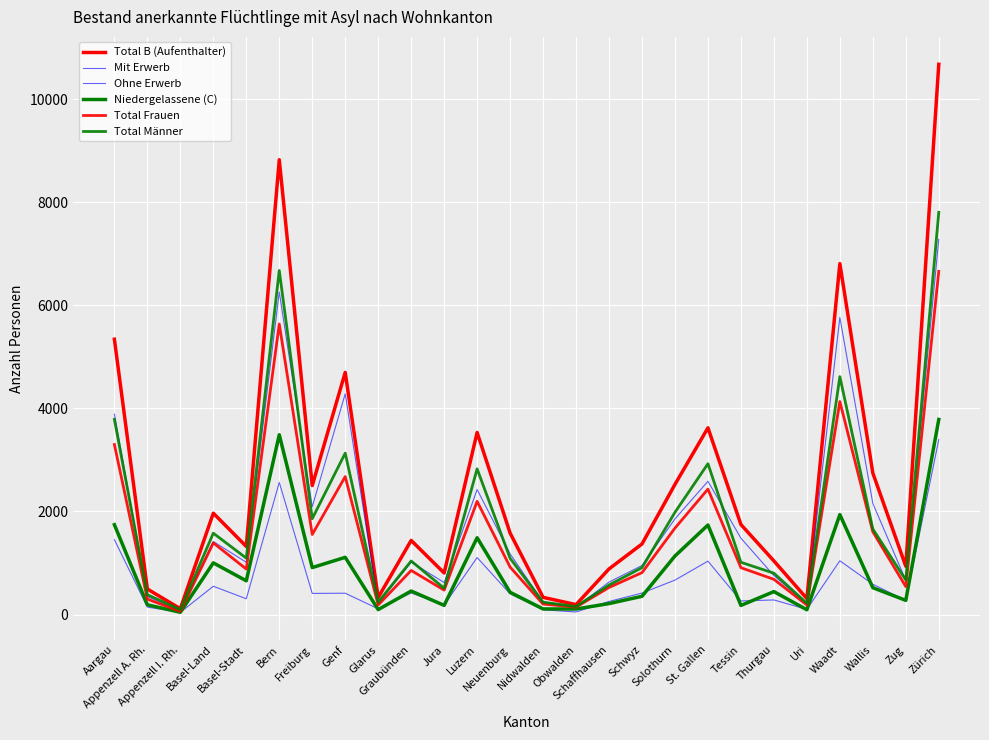

How many lines are shown in the chart?

6